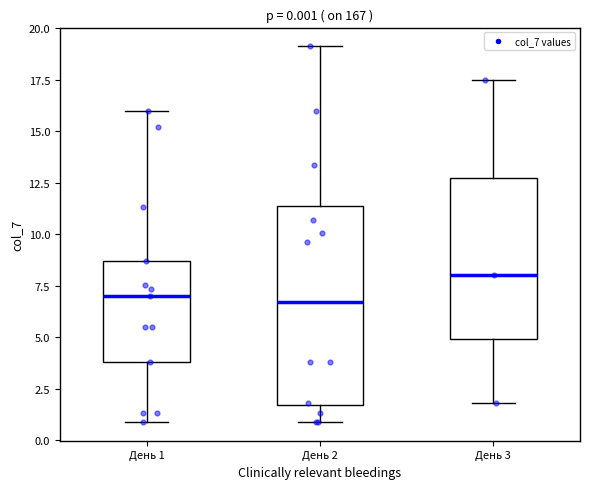

Which box's median line is the highest?

День 3